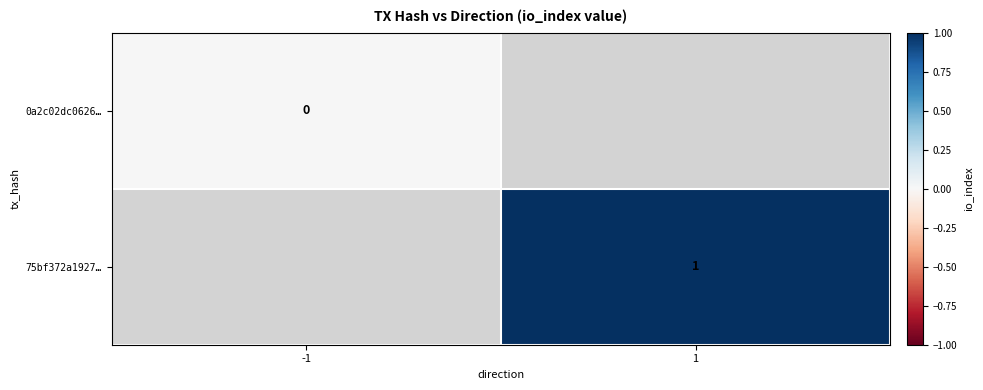

At how many categories does at least one series exceed 0?

1